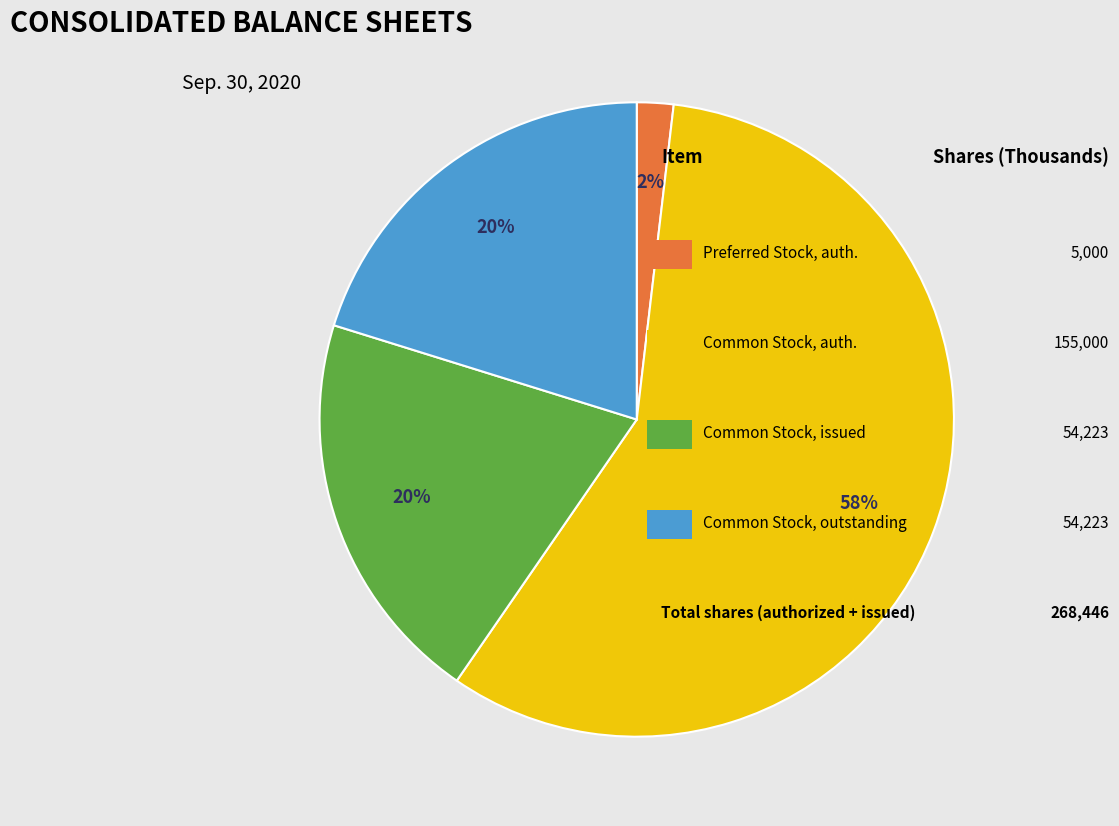

Does any single category account for the majority?

Yes